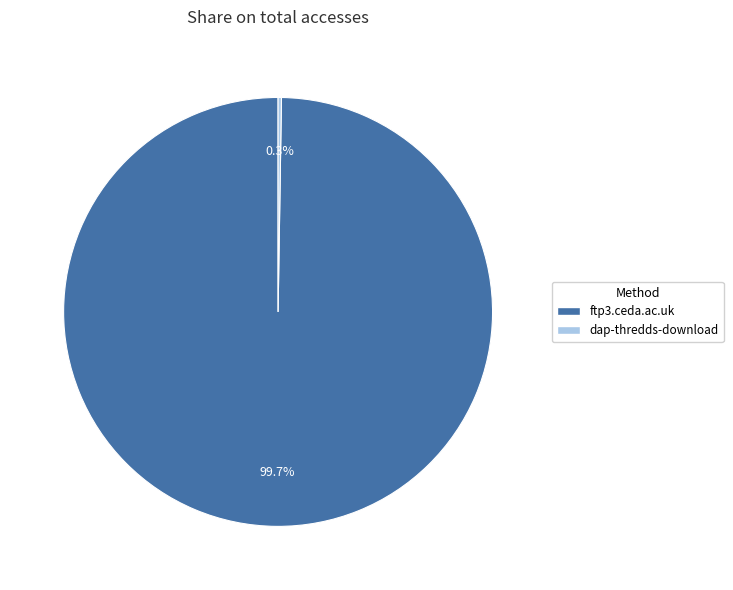

Which category has the biggest portion of the pie?

ftp3.ceda.ac.uk